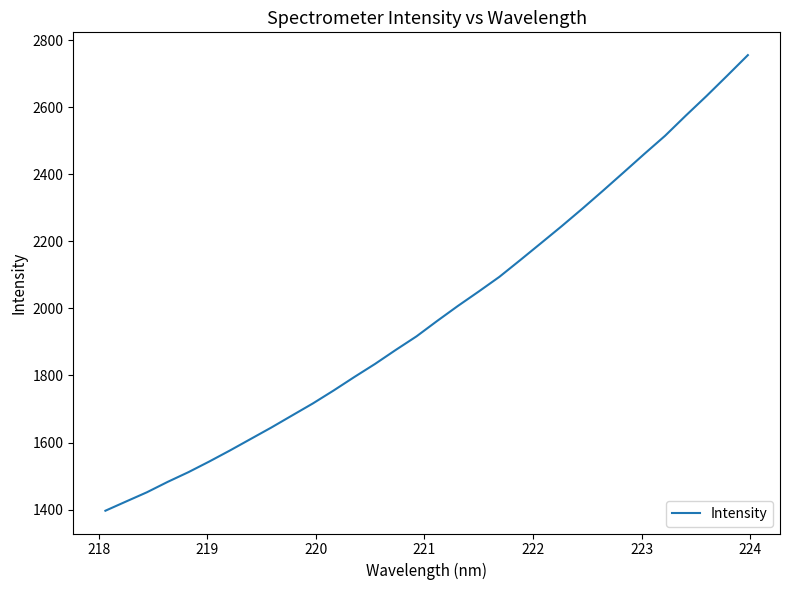

What is the greatest value displayed?

2756.0